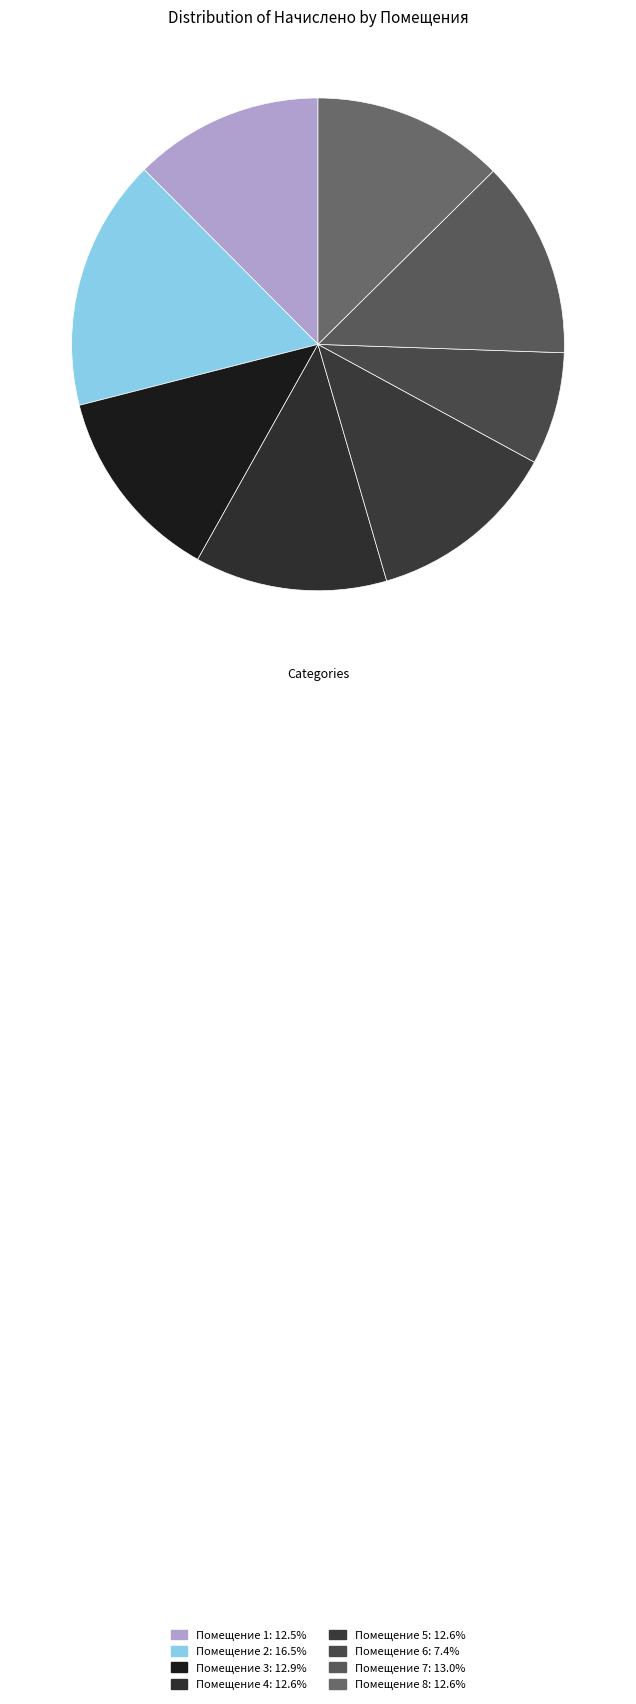

How many segments does this pie chart have?

8